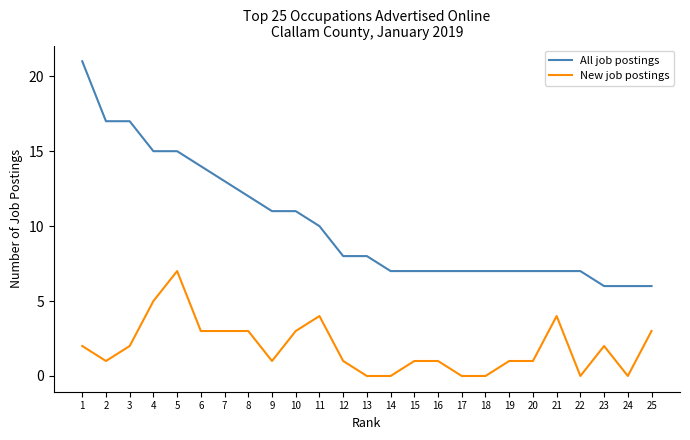

True or false: All job postings has a value of 11 at 9.

True